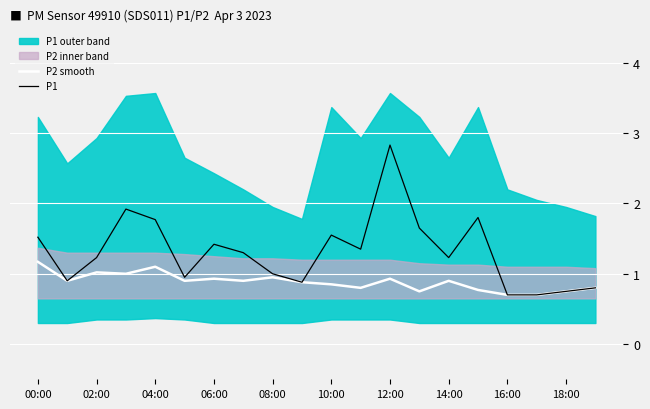

Where is P1 nearest to the value 1?

08:00